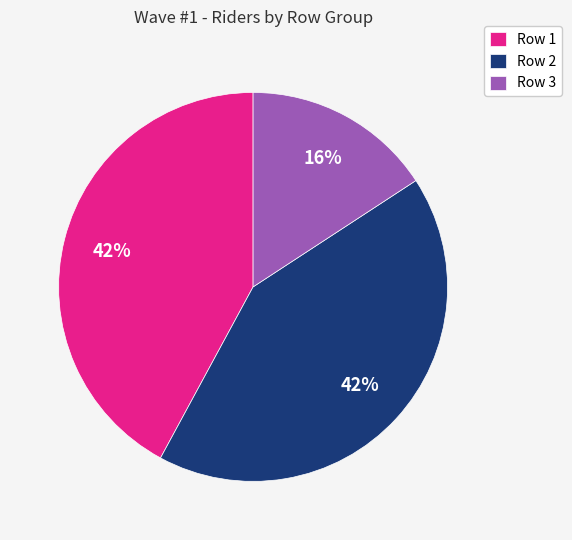

How many slices are in this pie chart?

3